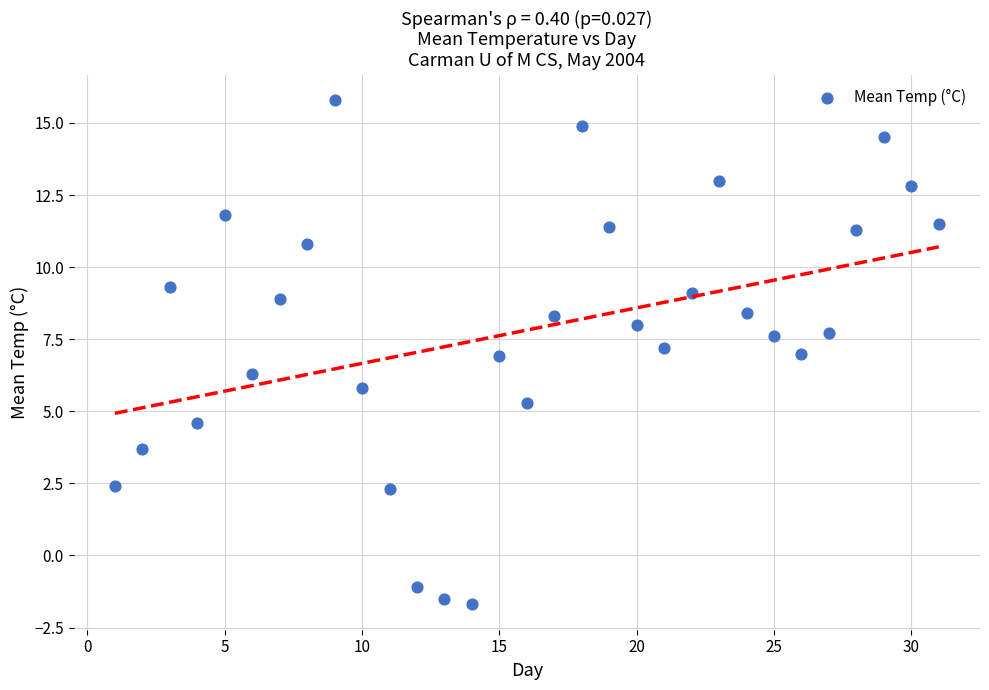

What is the range of X values (max minus min)?

30.0